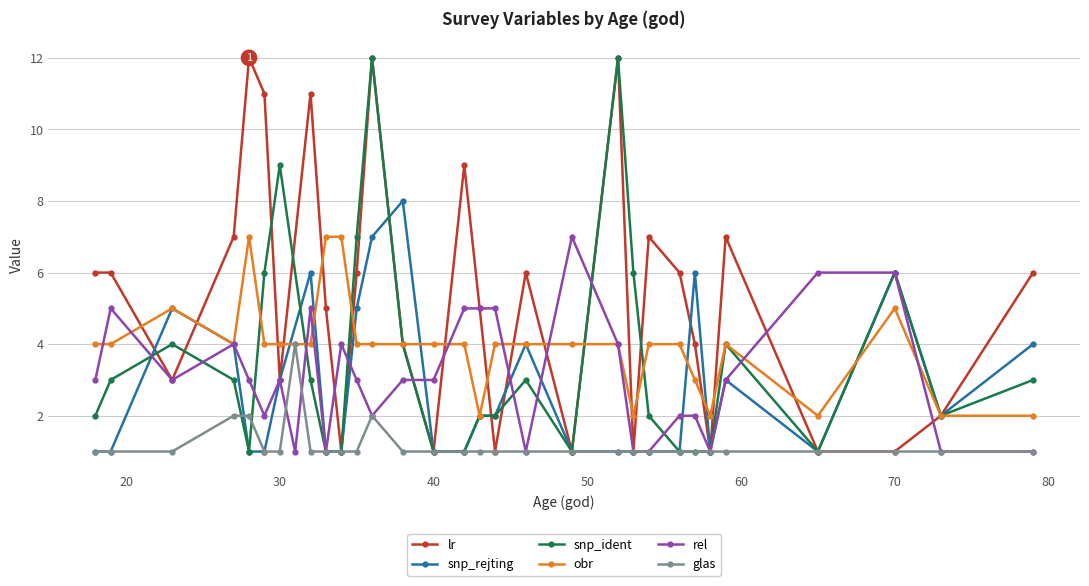

True or false: obr has a value of 2 at 58.

True